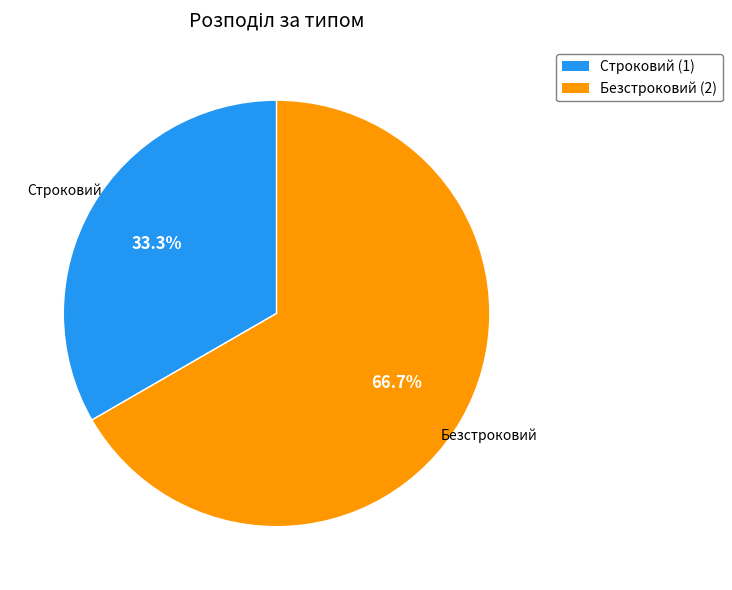

To the nearest percent, what is the difference between the Безстроковий and Строковий slice percentages?

33%